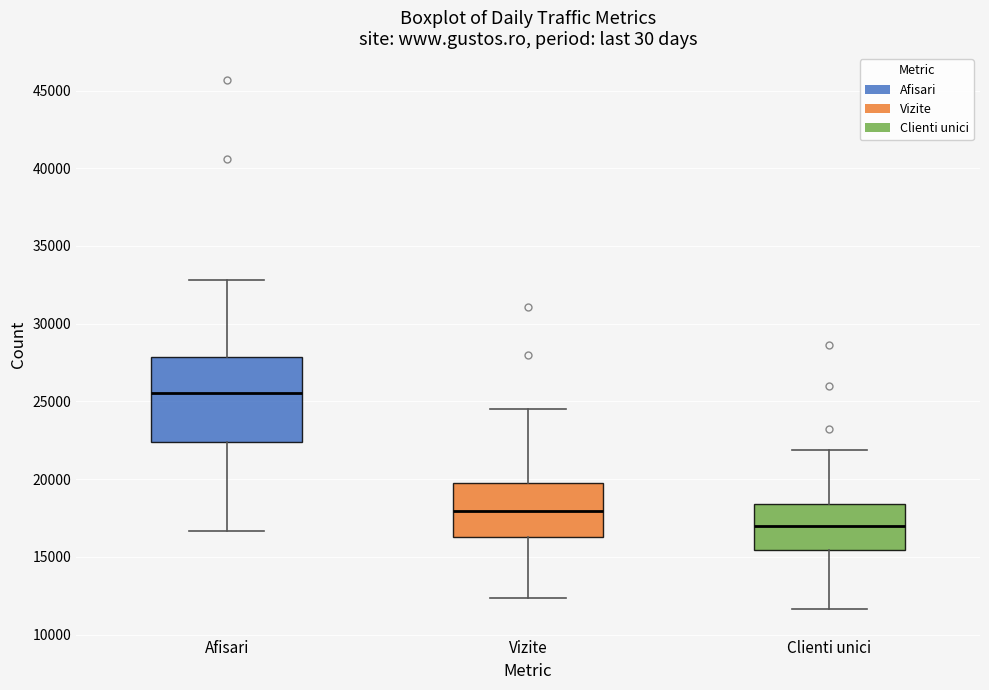

Reading left to right, transcribe this box plot: for each box, give where its median line is, the range the box spans, and where its two whiskers end, as read against the y-axis. The values are not printed on the chart, so give them approximately, as read against the axis.

Afisari: median 25500, box 22500 to 28000, whiskers 16500 to 33000
Vizite: median 18000, box 16500 to 19500, whiskers 12500 to 24500
Clienti unici: median 17000, box 15500 to 18500, whiskers 11500 to 22000